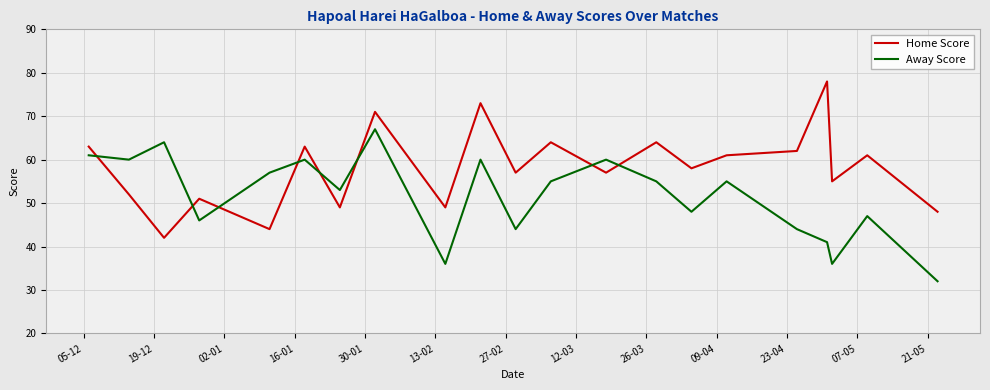

What is the highest value of the Home Score series?

78